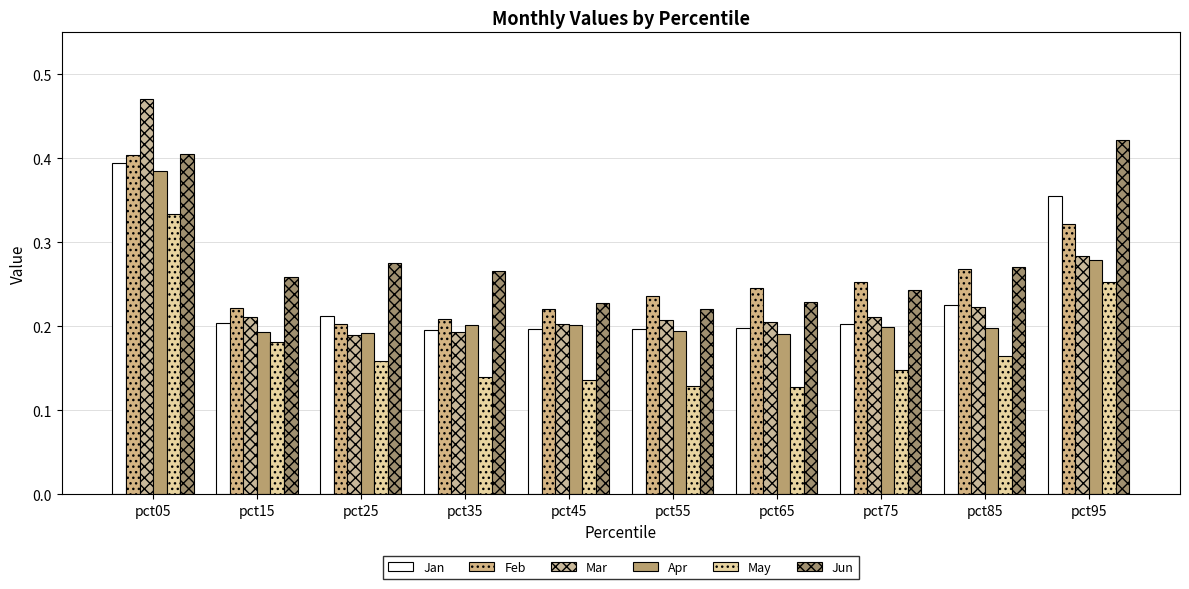

What is the approximate value of Apr at pct85?

0.2